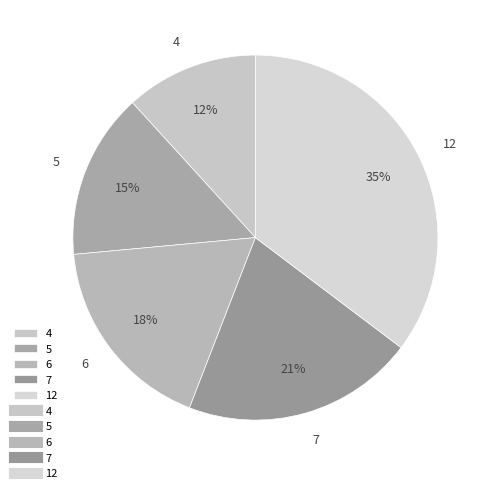

Combined, do 12 and 7 account for over 50%?

Yes